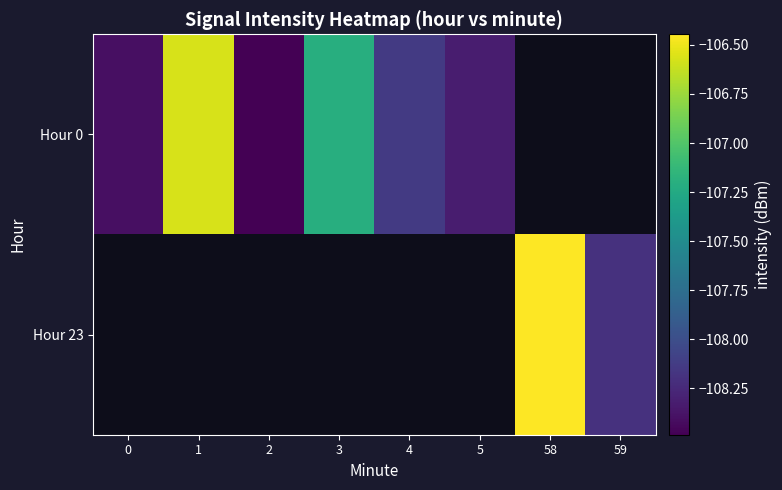

At which label is Hour 0 closest to -107?

3